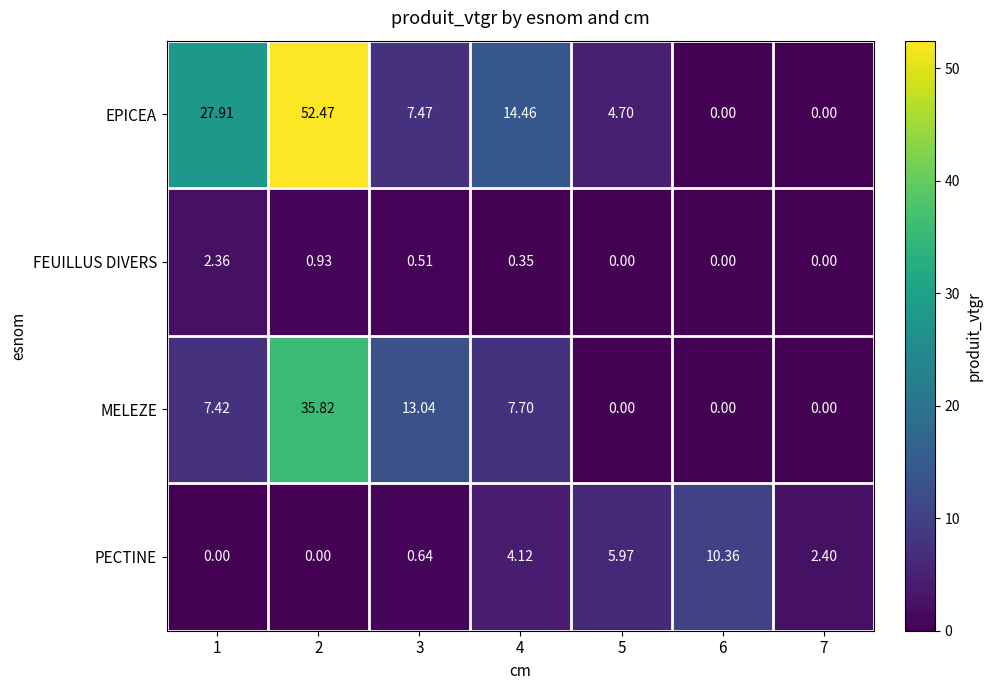

How many categories are shown in the chart?

7